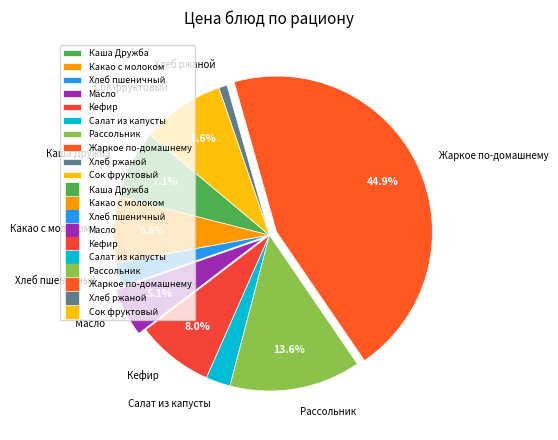

To the nearest percent, what is the combined percentage of Салат из капусты and Кефир?

11%